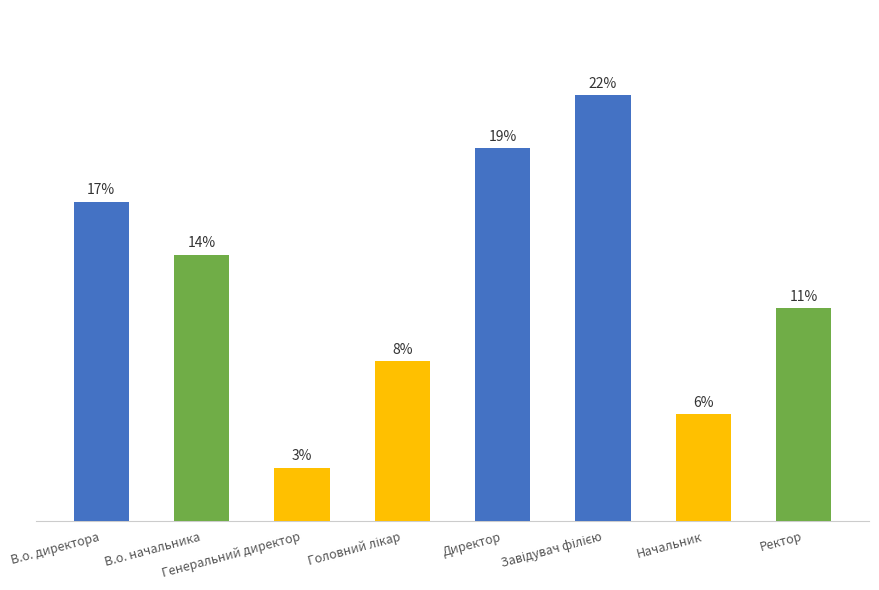

Does the chart contain any negative values?

No